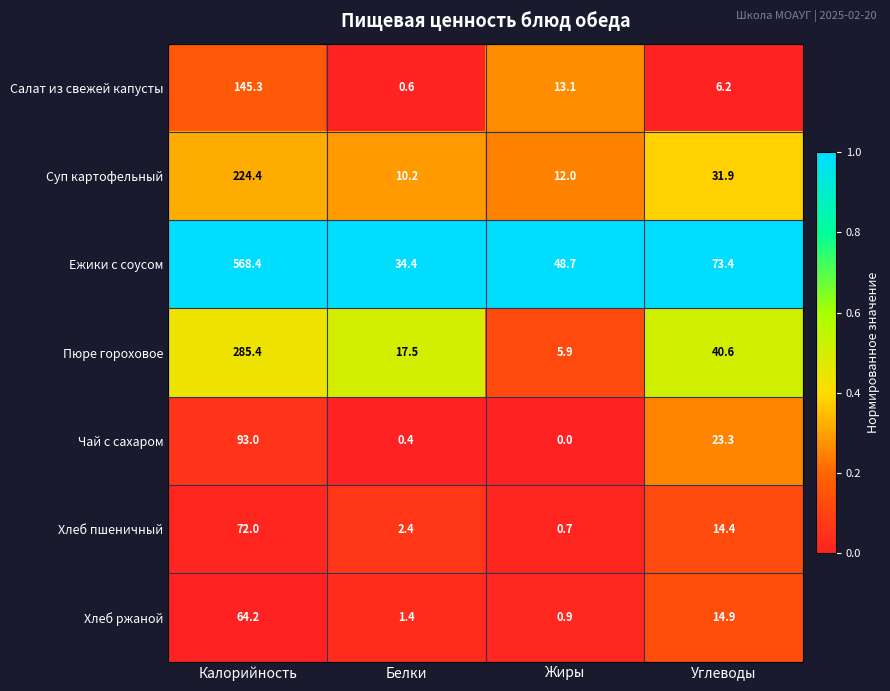

Is it true that Салат из свежей капусты equals 13.1 at Жиры?

True